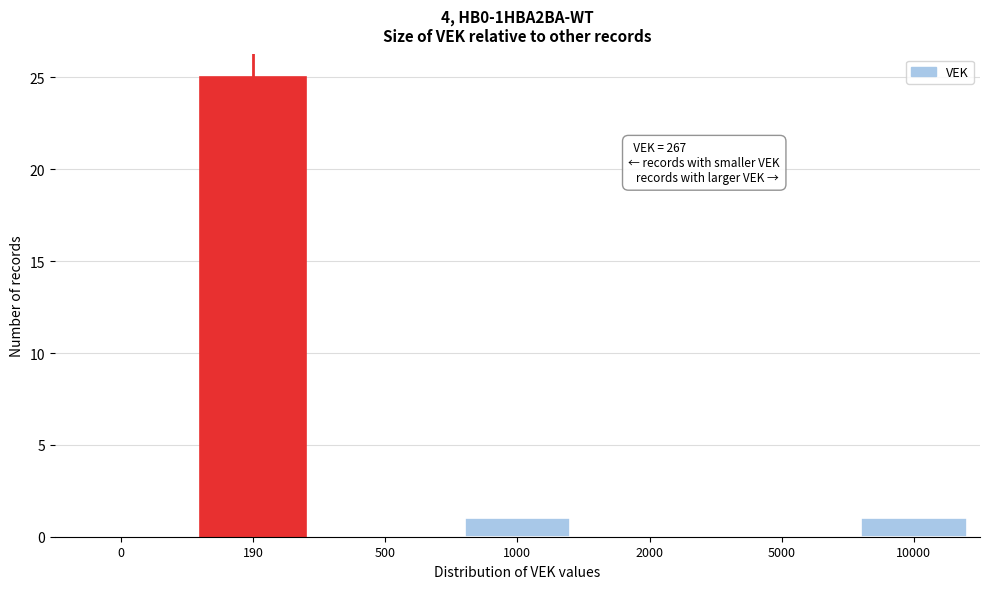

Reading left to right, list all the values displayed in this chart.

0=0	190=25	500=0	1000=1	2000=0	5000=0	10000=1